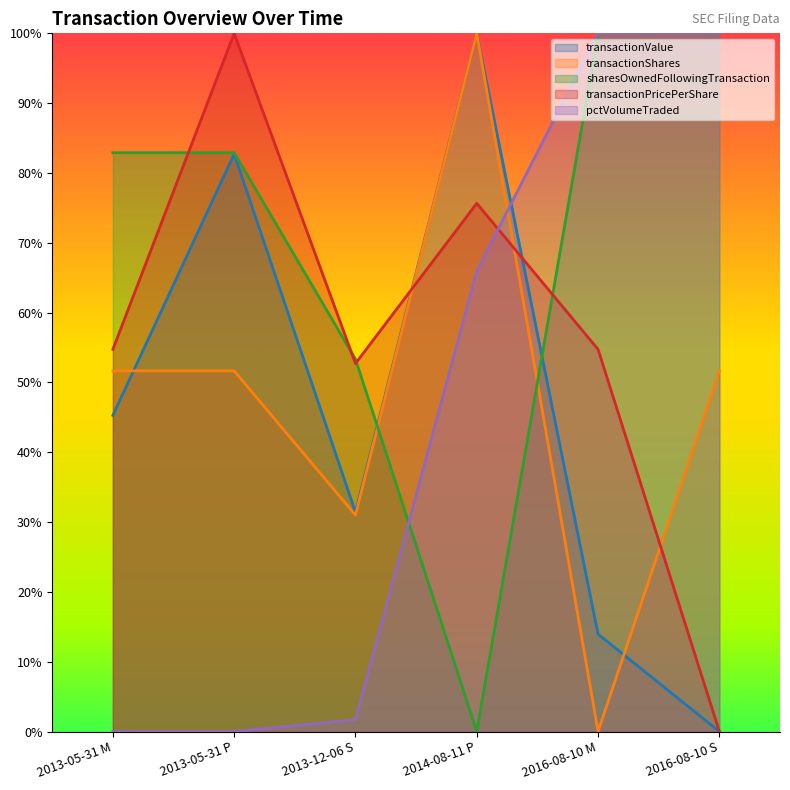

What is the label of the 6th point from the left?

2016-08-10 S